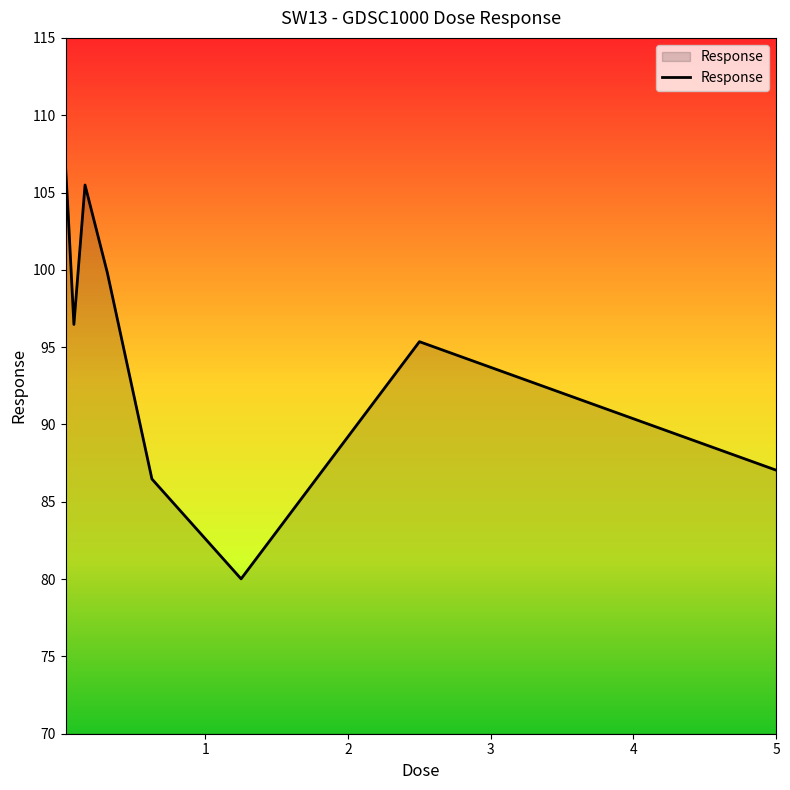

What is the smallest value displayed?

80.0